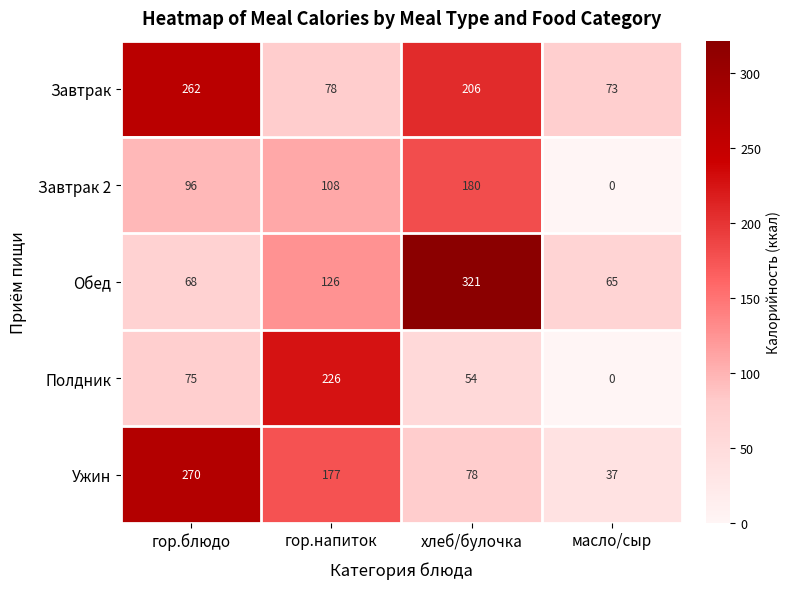

Reading left to right, what are all the values shown in this chart?

Завтрак: гор.блюдо=262	гор.напиток=78	хлеб/булочка=206	масло/сыр=73
Завтрак 2: гор.блюдо=96	гор.напиток=108	хлеб/булочка=180	масло/сыр=0
Обед: гор.блюдо=68	гор.напиток=126	хлеб/булочка=321	масло/сыр=65
Полдник: гор.блюдо=75	гор.напиток=226	хлеб/булочка=54	масло/сыр=0
Ужин: гор.блюдо=270	гор.напиток=177	хлеб/булочка=78	масло/сыр=37